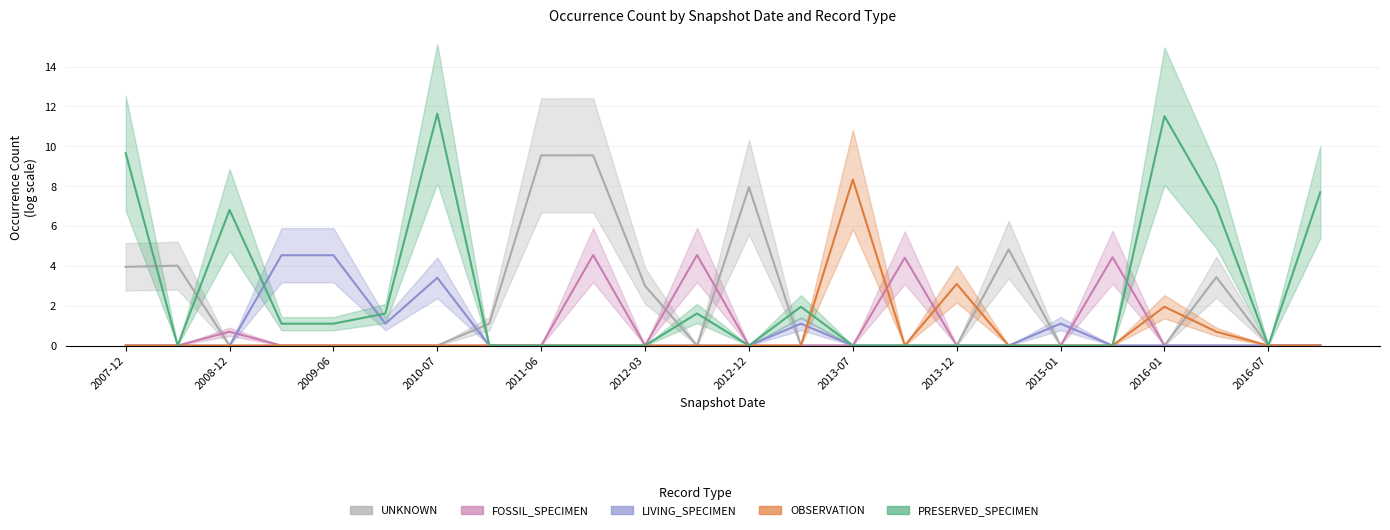

True or false: FOSSIL_SPECIMEN has a value of 1.9 at 15.

False